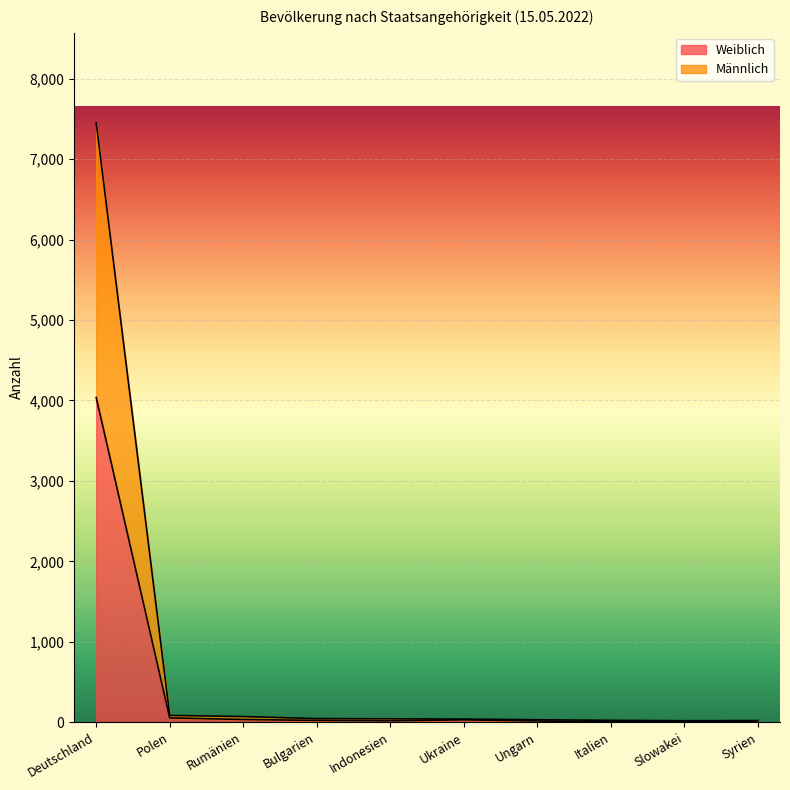

Does the chart display data point markers on the line(s)?

No